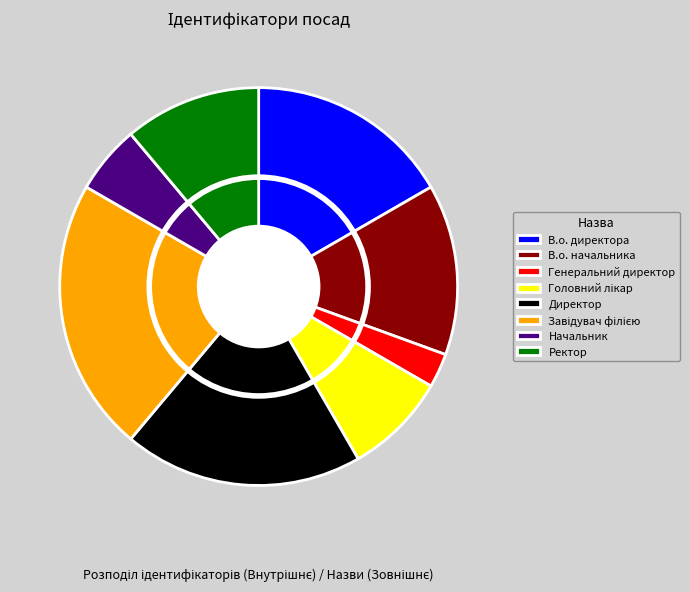

To the nearest percent, what is the difference between the Ректор and Директор slice percentages?

8%